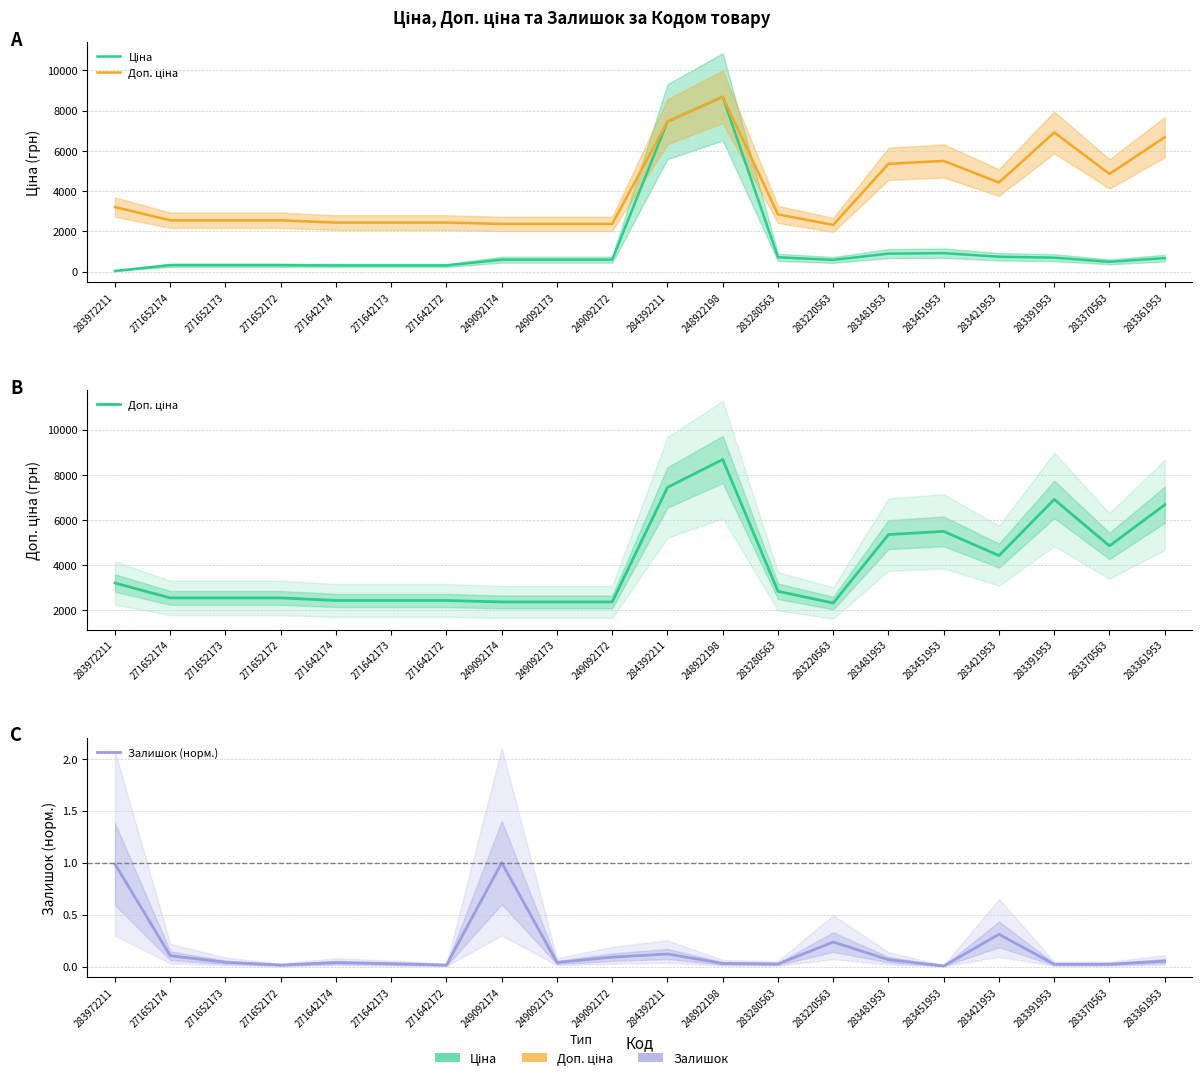

What is the maximum value shown in the chart?

8679.5